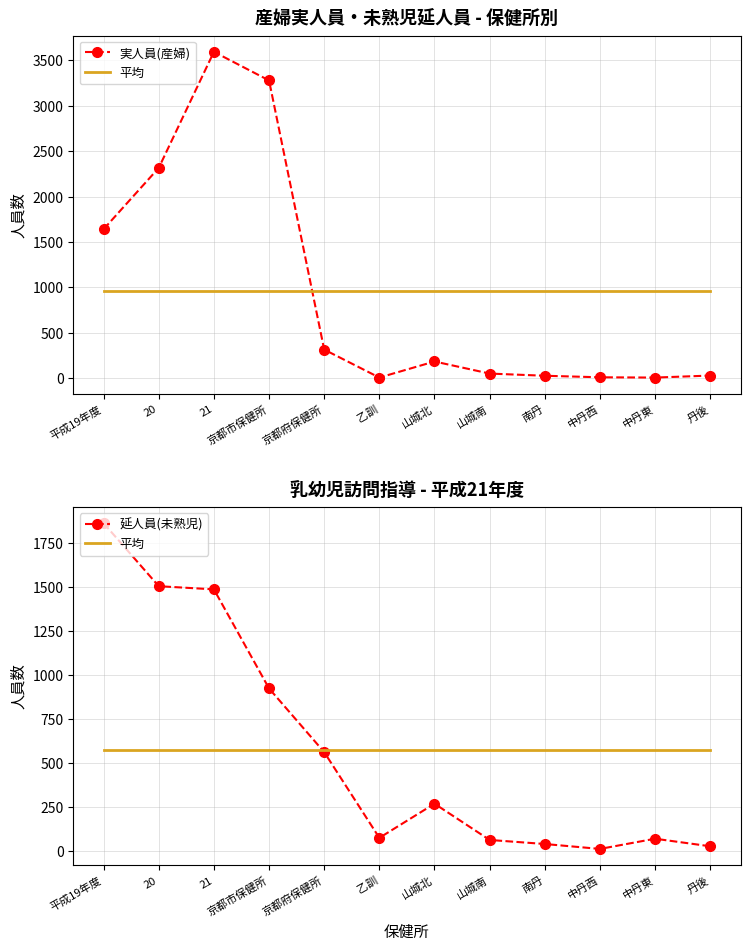

Where does the 実人員(産婦) series first go above 184?

平成19年度